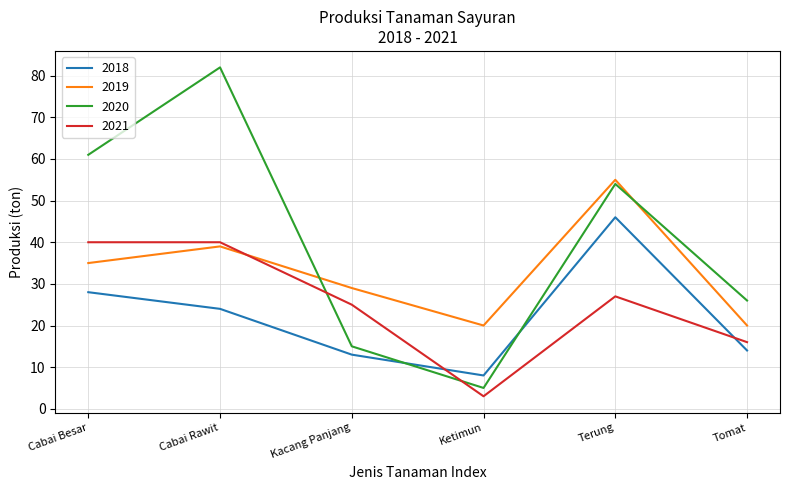

The 2021 series shows 25 at Kacang Panjang. True or false?

True